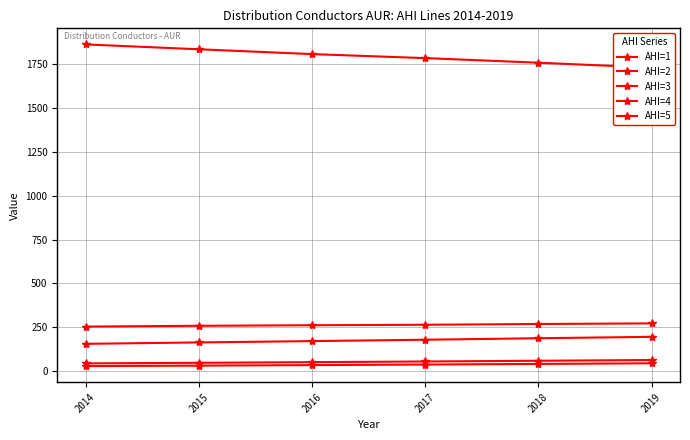

What is the value of the AHI=4 point at the 1st from the left?

254.0